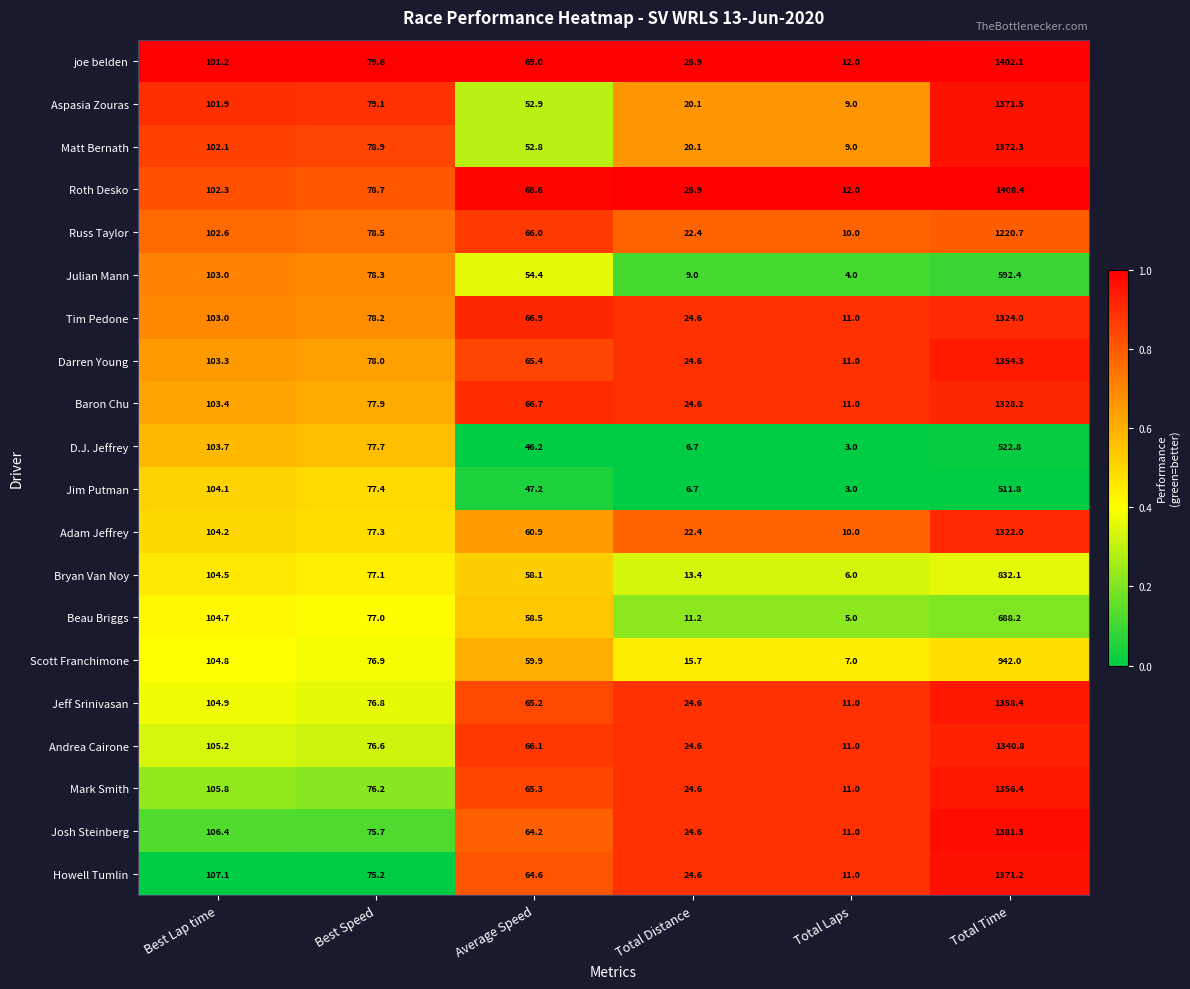

Is it true that Mark Smith equals 65.3 at Average Speed?

True